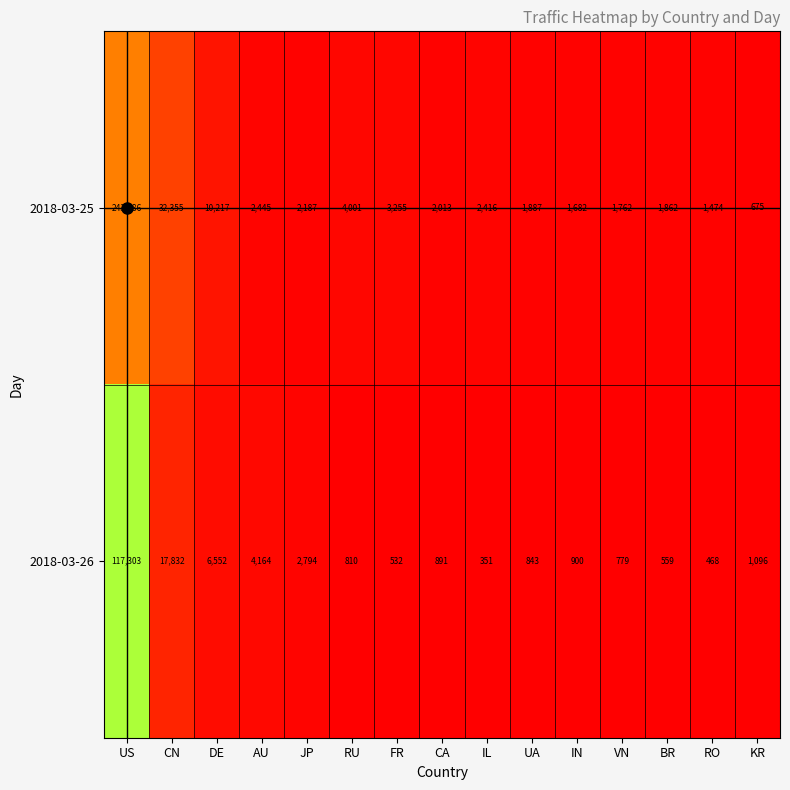

What is the minimum value shown in the chart?

351